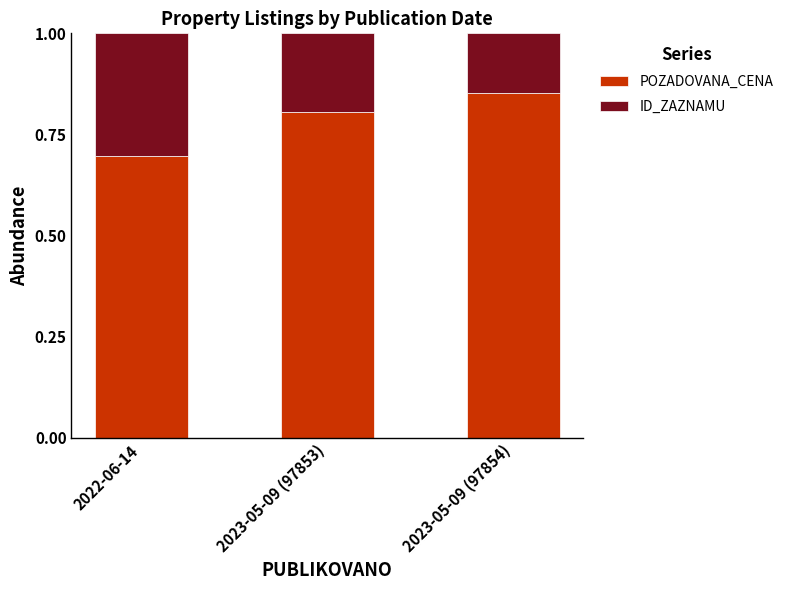

Rank the categories by POZADOVANA_CENA value from highest to lowest.

2023-05-09 (97854), 2023-05-09 (97853), 2022-06-14